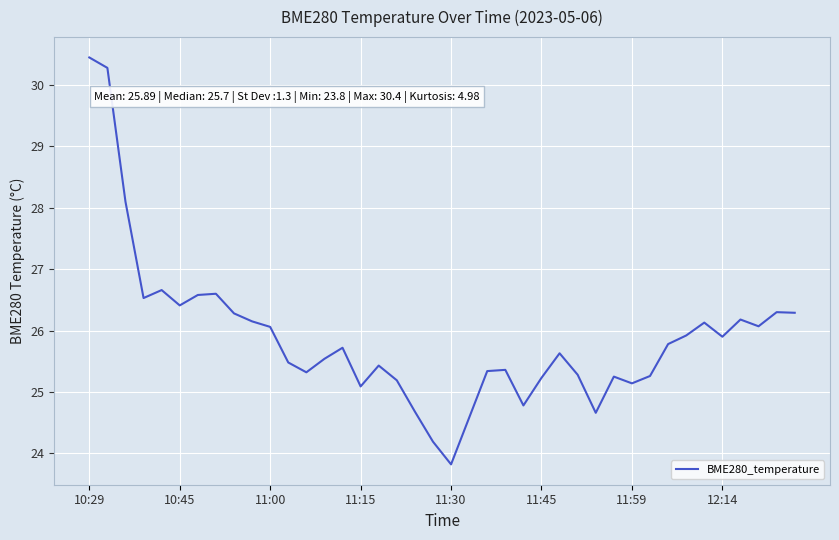

What is the smallest value displayed?

23.8